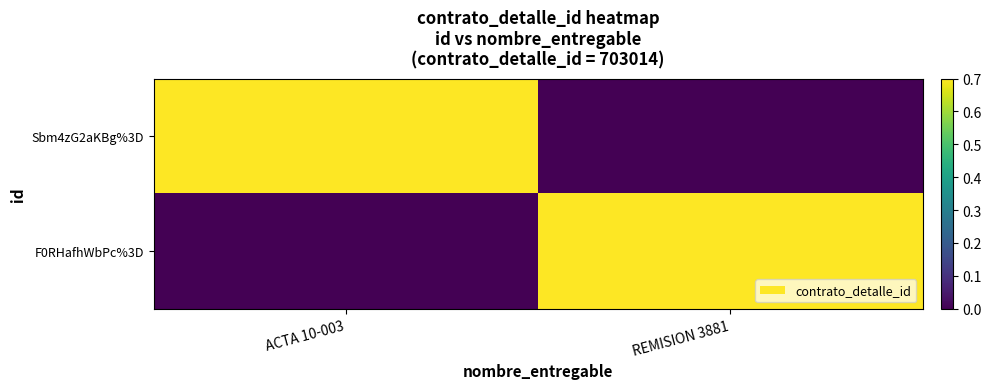

Which has a higher value, ACTA 10-003 or REMISION 3881?

ACTA 10-003